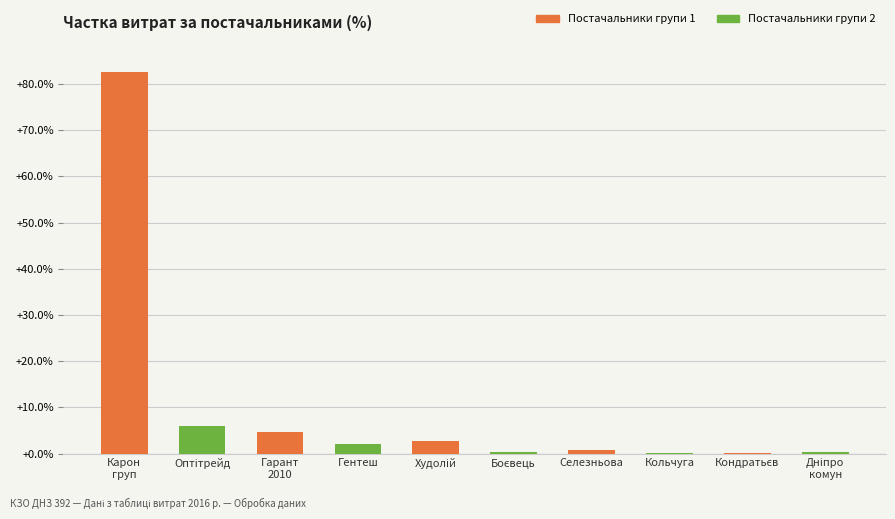

What is the greatest value displayed?

82.7